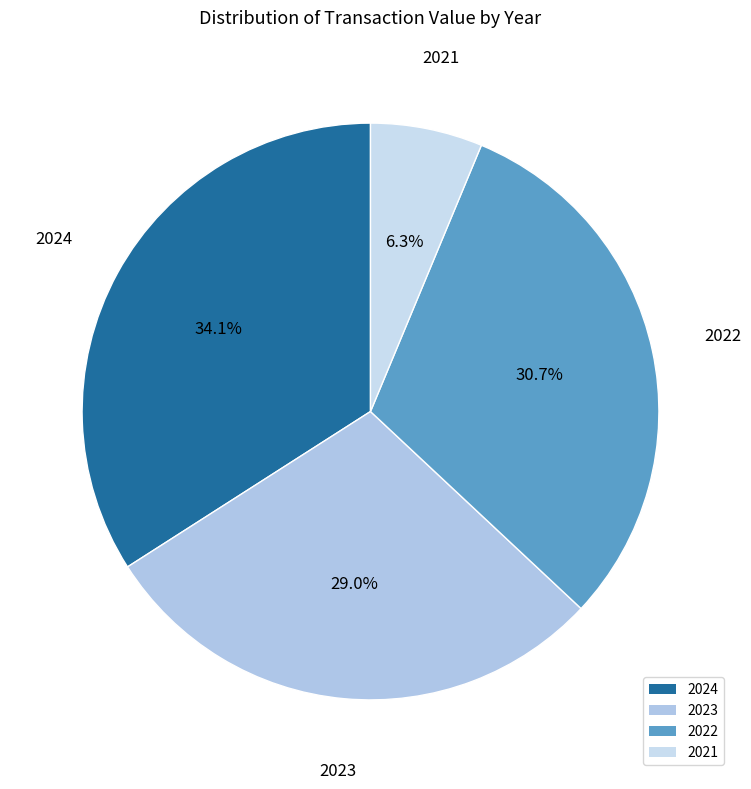

How many slices are in this pie chart?

4